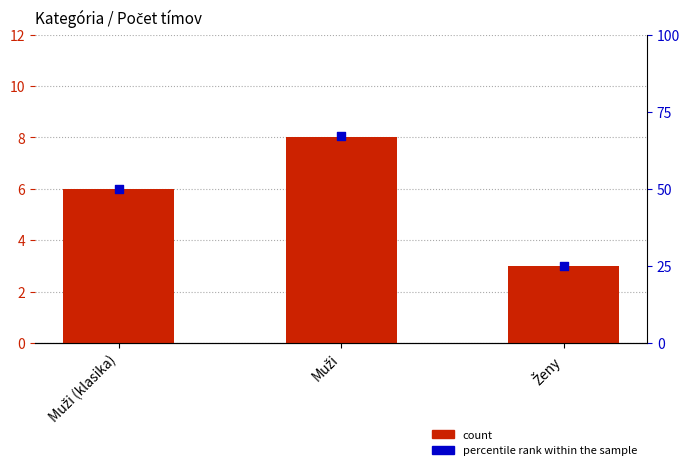

What is the total value across all series at Muži?

75